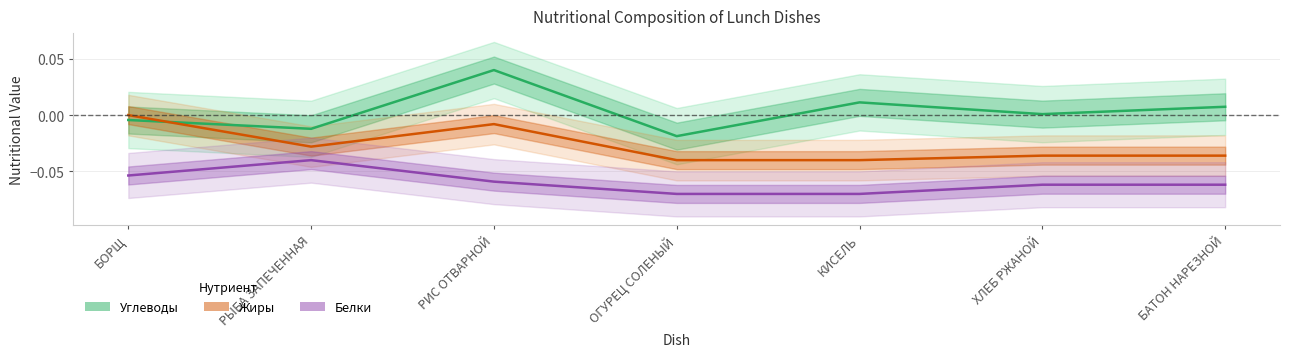

The Углеводы series shows -0.0 at ОГУРЕЦ СОЛЕНЫЙ. True or false?

False